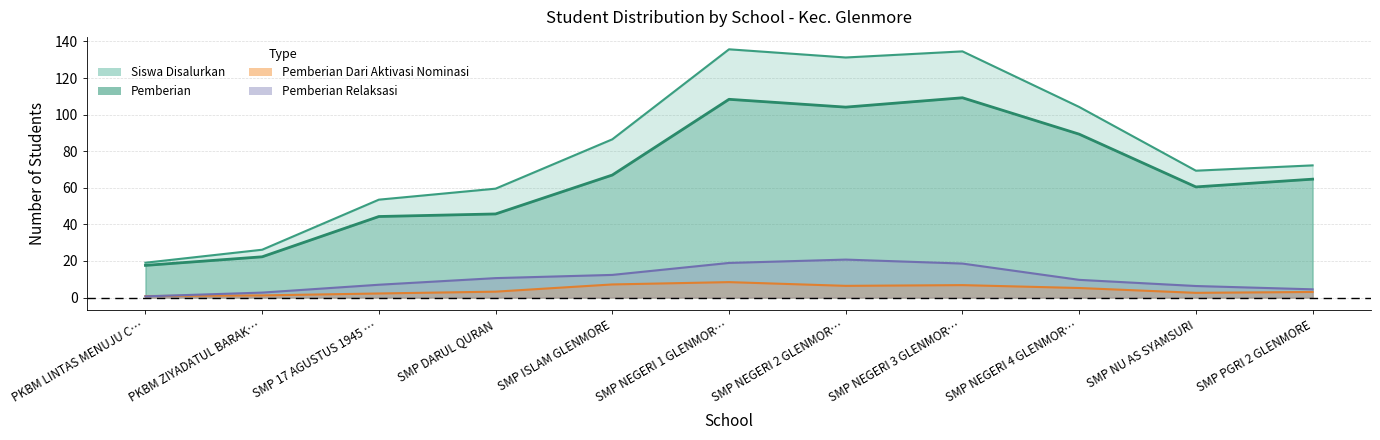

Which series has the widest spread of values?

Siswa Disalurkan